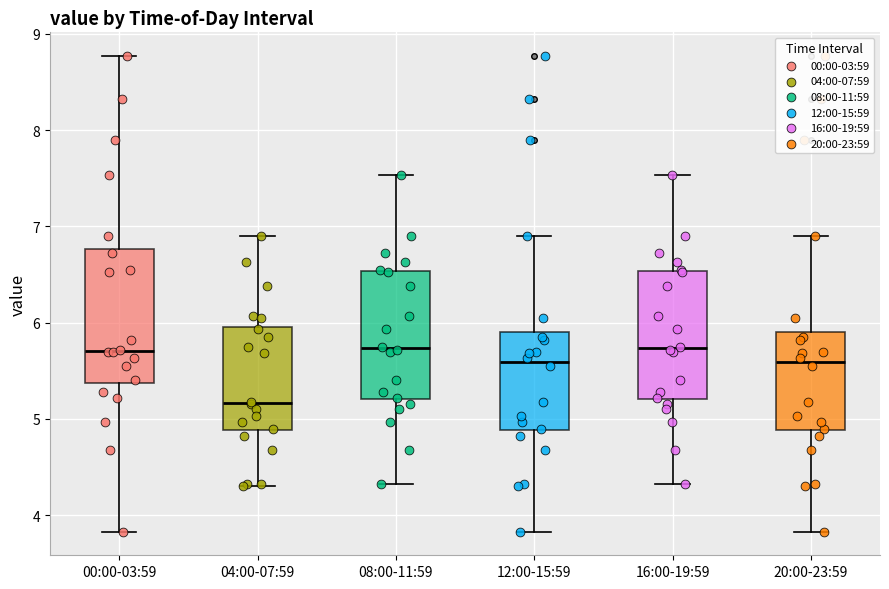

Where does the upper whisker of the box for 00:00-03:59 end on the y-axis? The values are not printed on the chart, so give them approximately, as read against the axis.

8.8